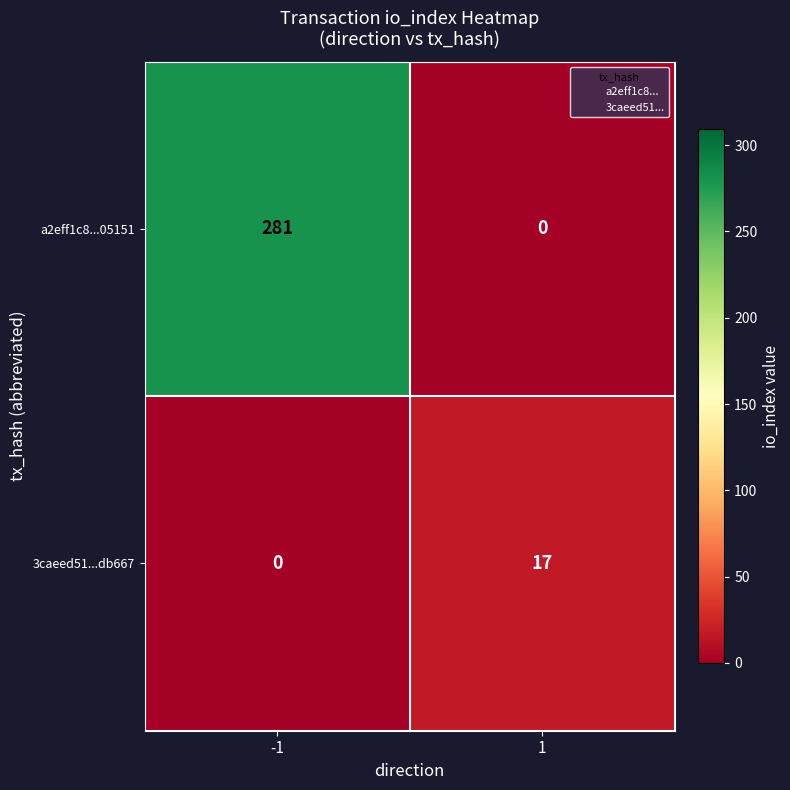

Reading right to left, transcribe all the data shown in this chart.

a2eff1c8...05151: 0	281
3caeed51...db667: 17	0